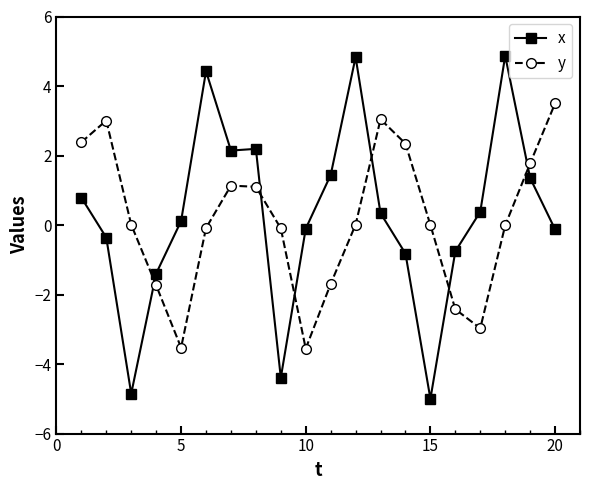

What is the lowest value of the x series?

-5.0